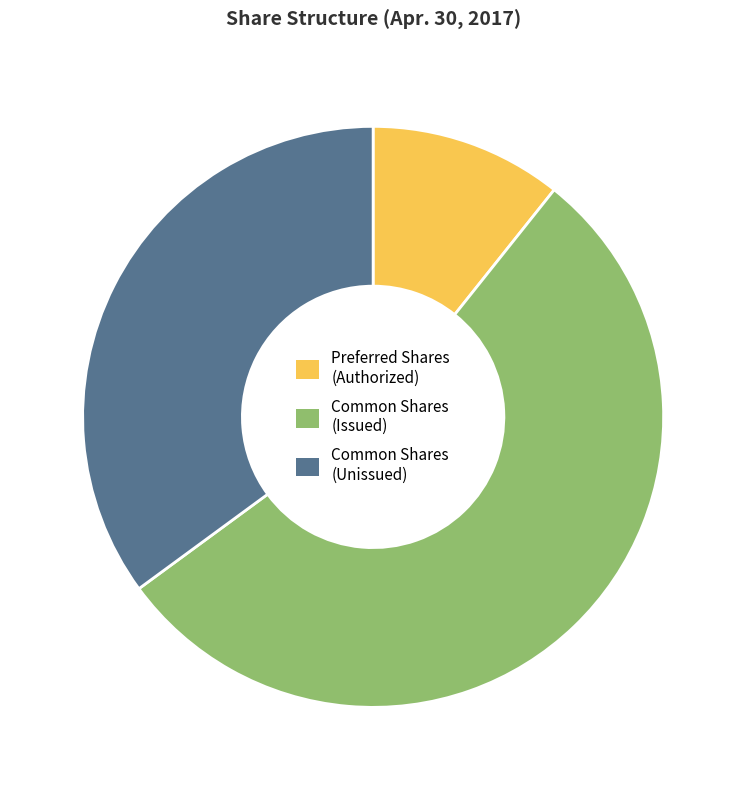

Which category has the biggest portion of the pie?

Common Shares (Issued)